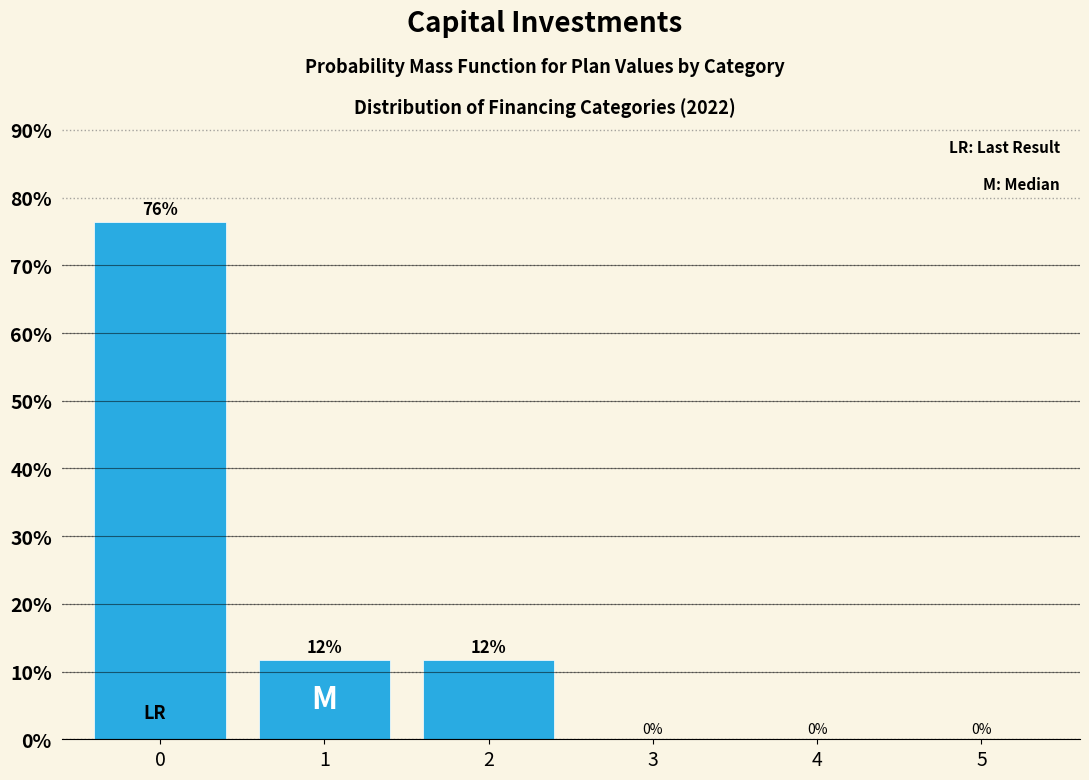

The value at 0 is 76.5. True or false?

True